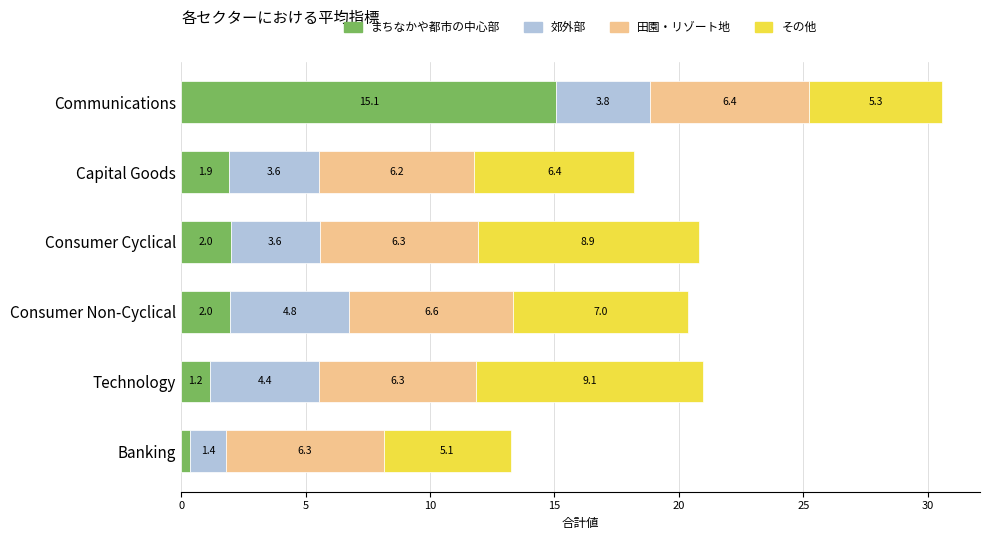

At which label does まちなかや都市の中心部 reach its minimum?

Banking